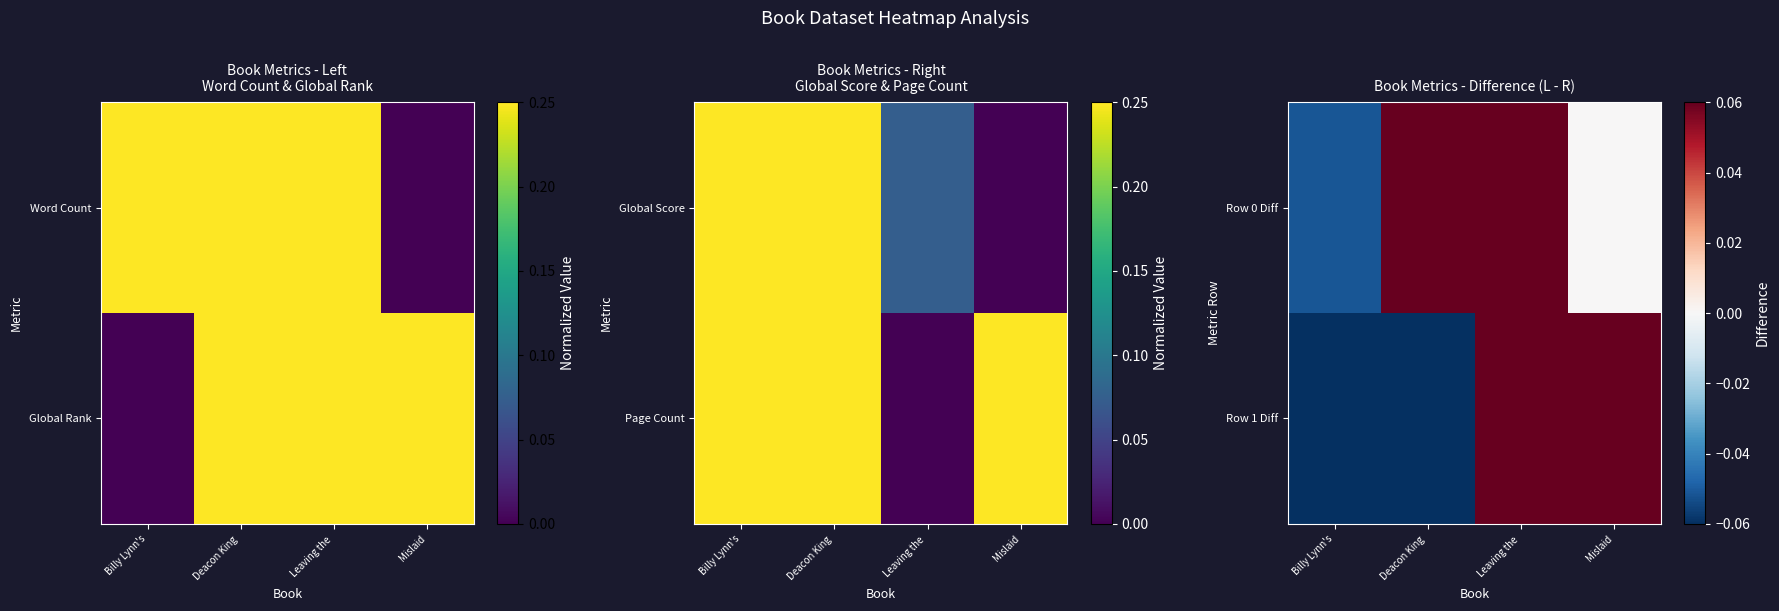

Where does the Row 0 Diff series first go above 0?

Deacon King